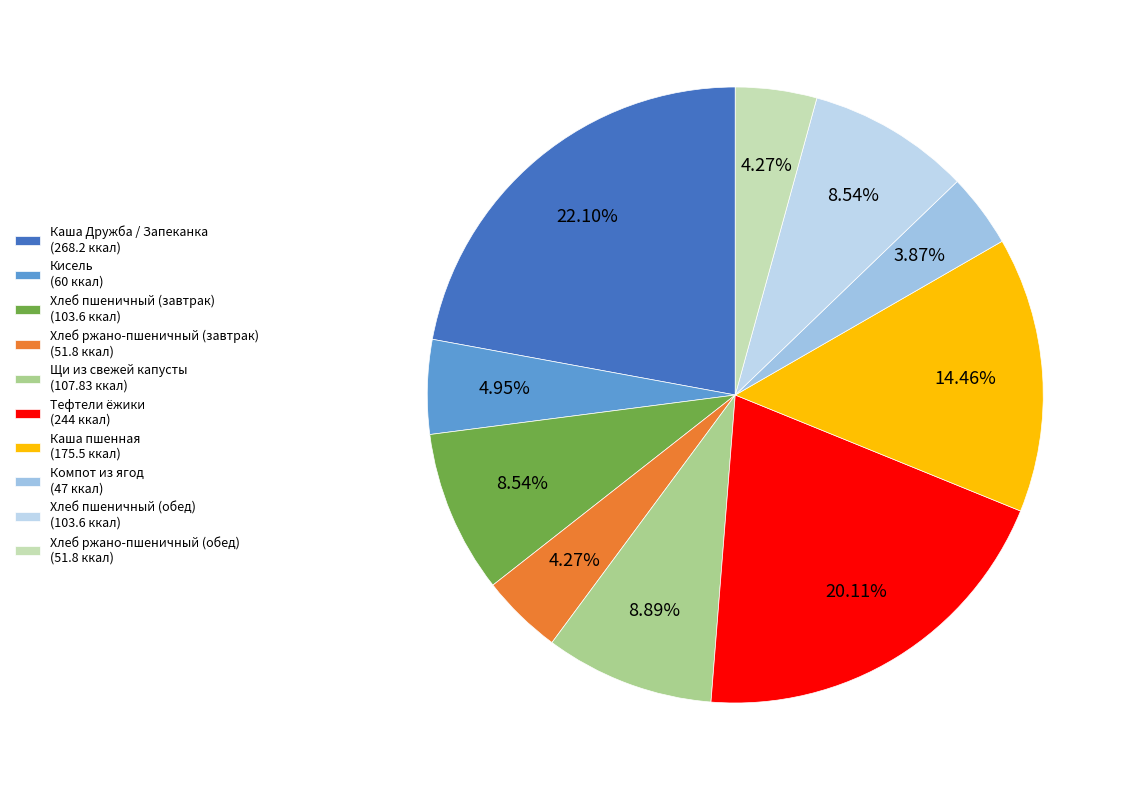

How many slices are in this pie chart?

10